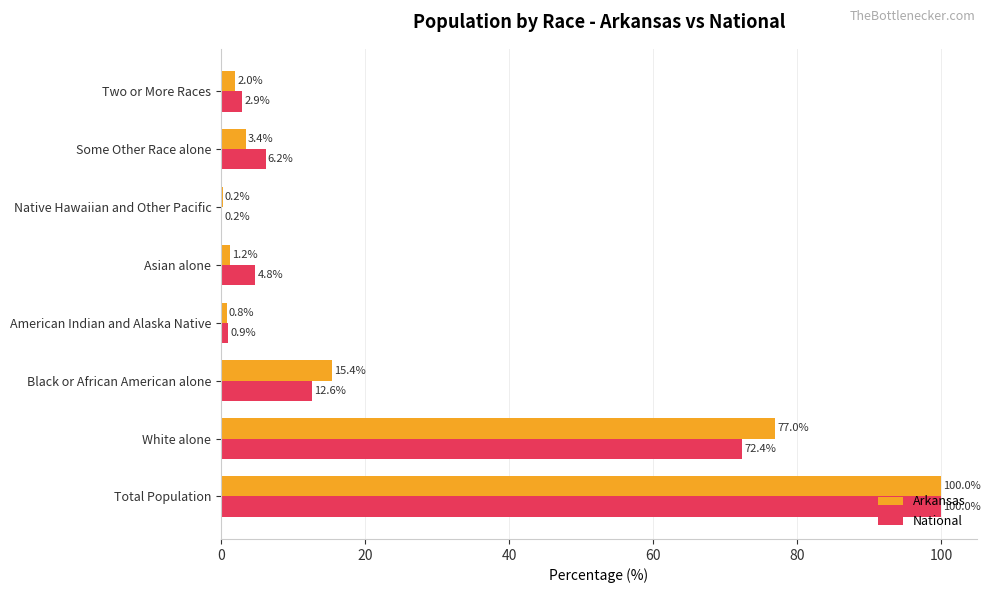

Is it true that Arkansas equals 77.0 at White alone?

True